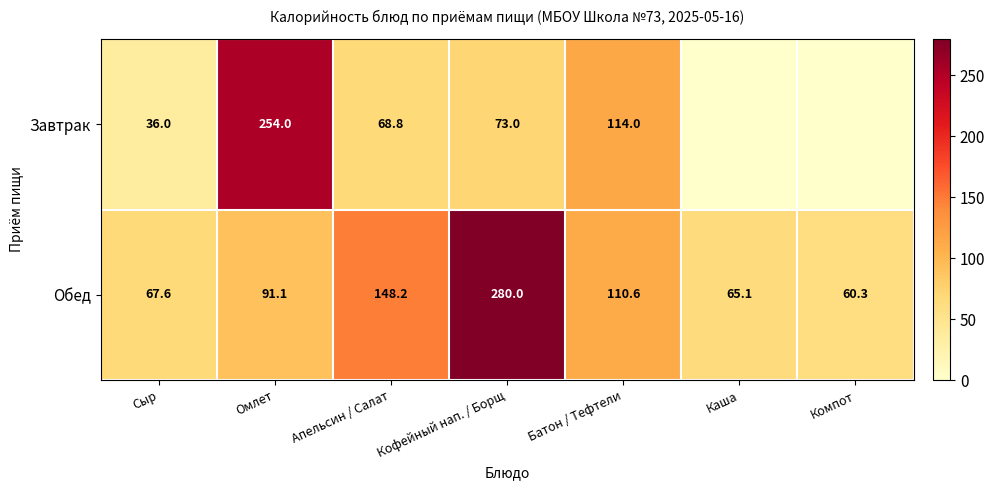

Rank the series at Сыр from highest to lowest value.

Обед, Завтрак